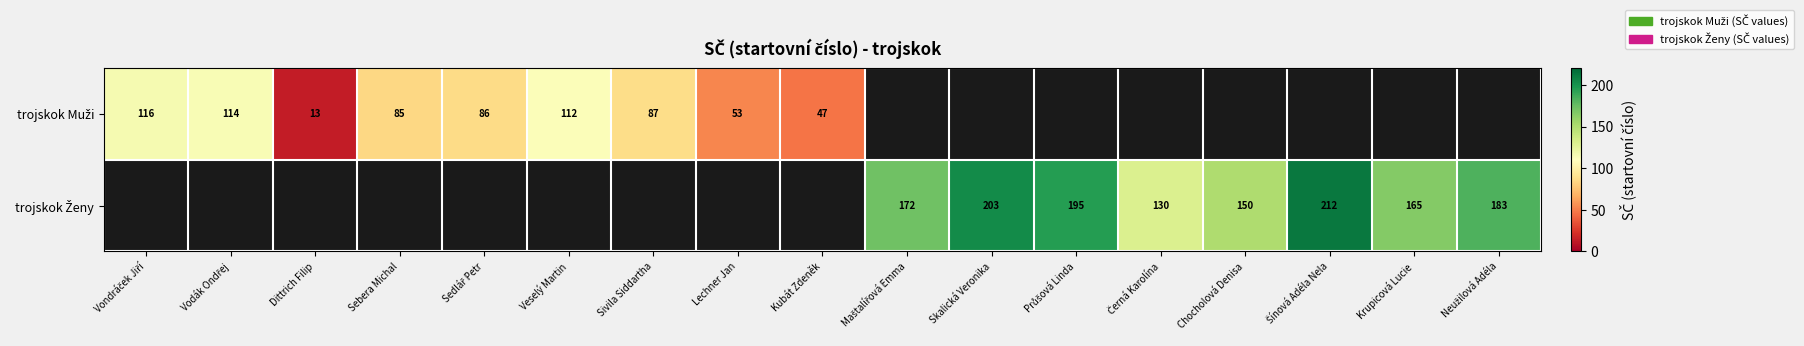

Which series has the largest range (max minus min)?

trojskok Muži